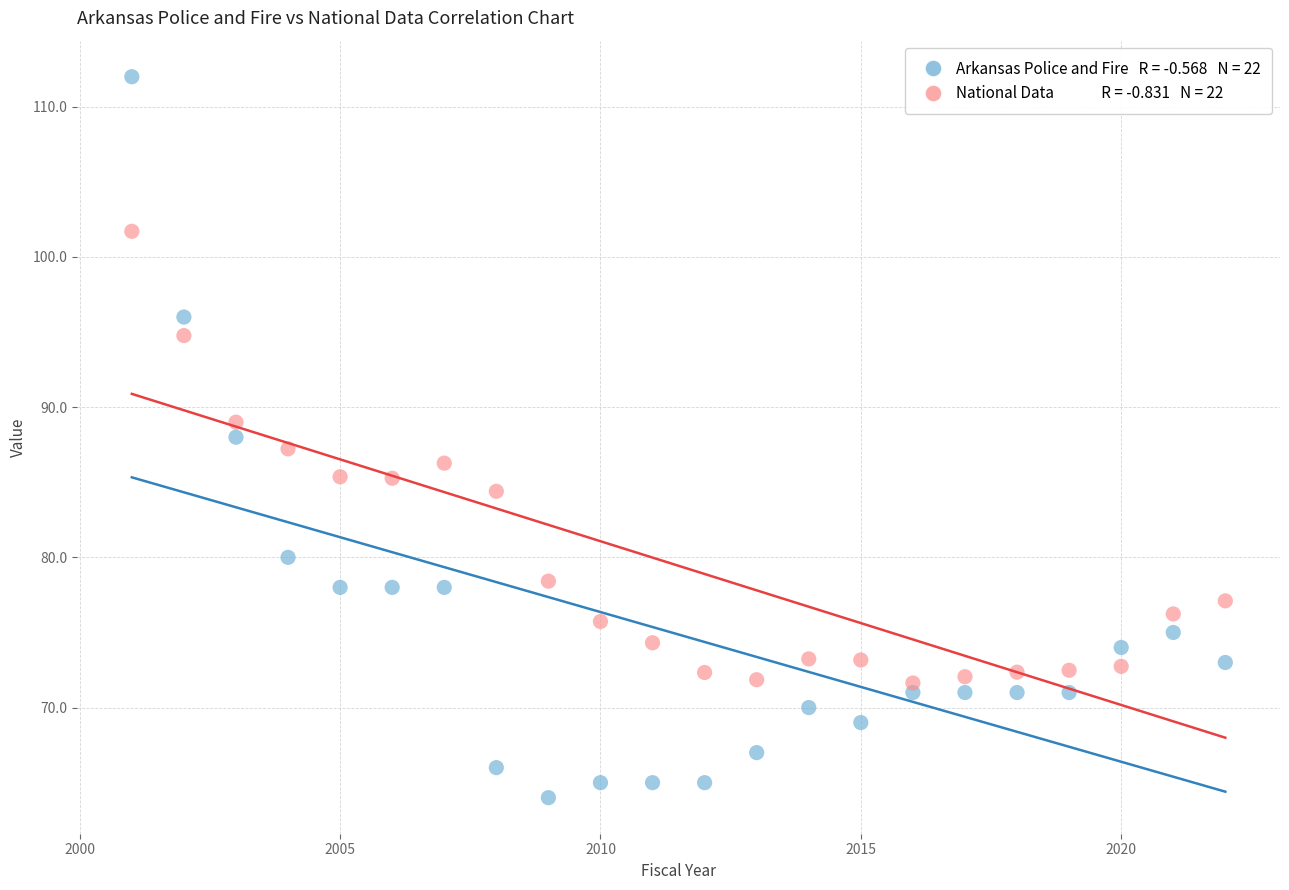

Across all data points, what is the range of X values (max minus min)?

21.0